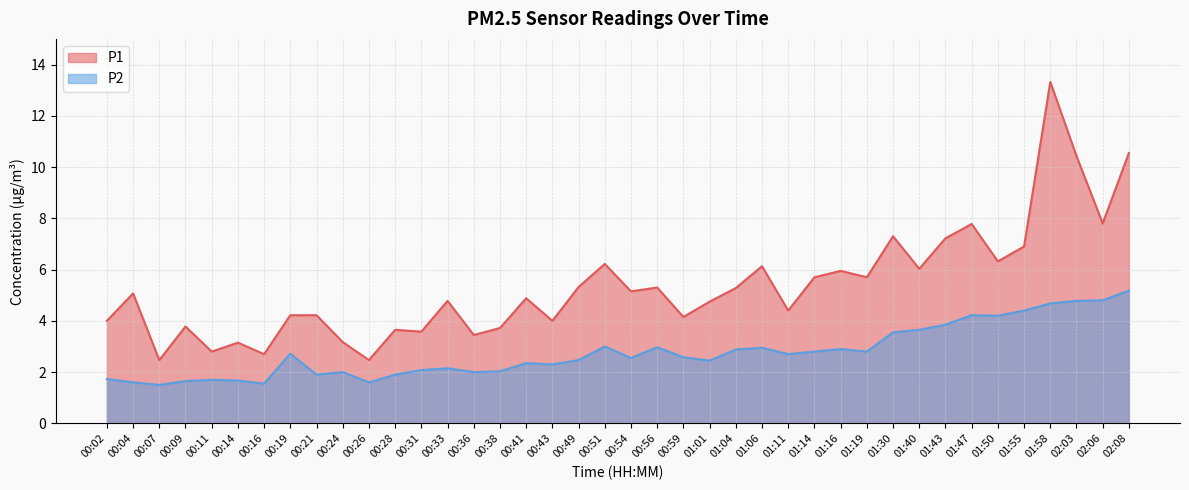

What is the maximum value for P1?

13.3